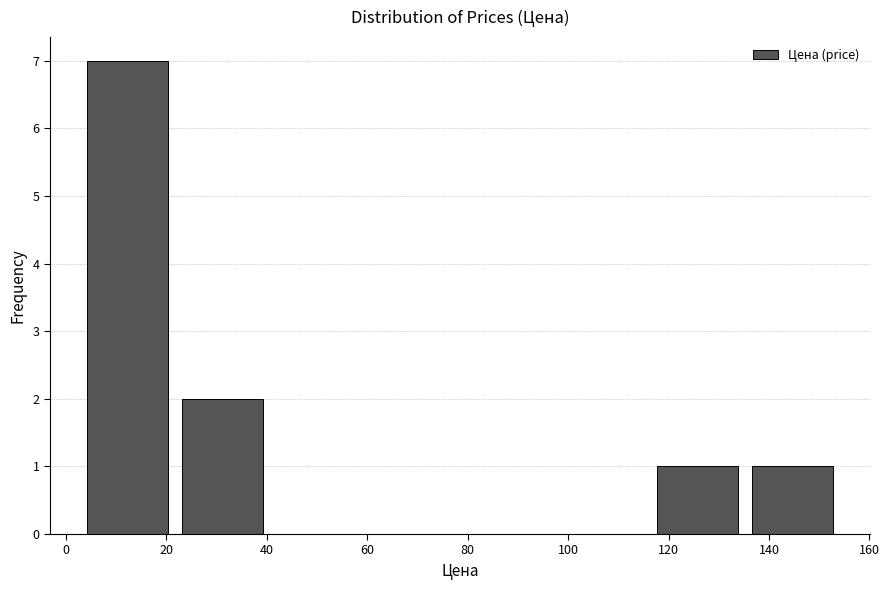

Over which range of the x-axis is the bar tallest?

2 to 22